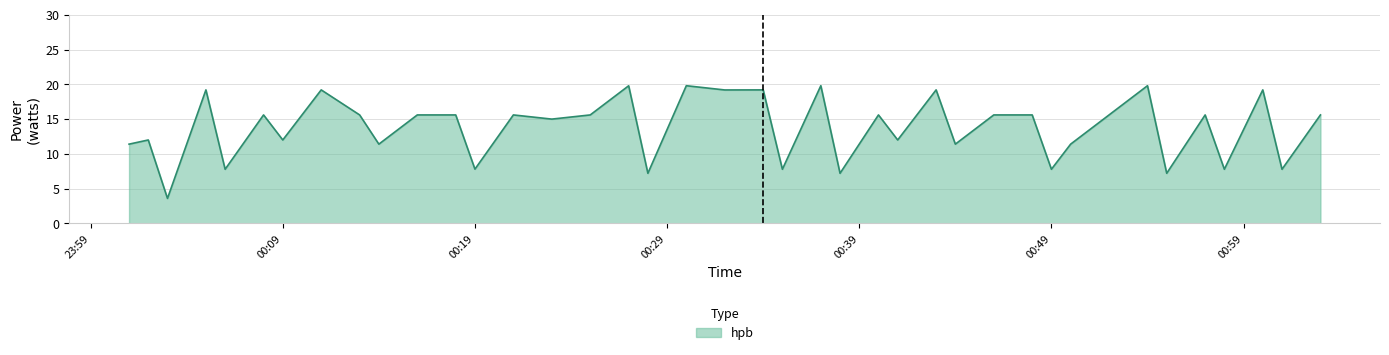

What is the greatest value displayed?

19.8